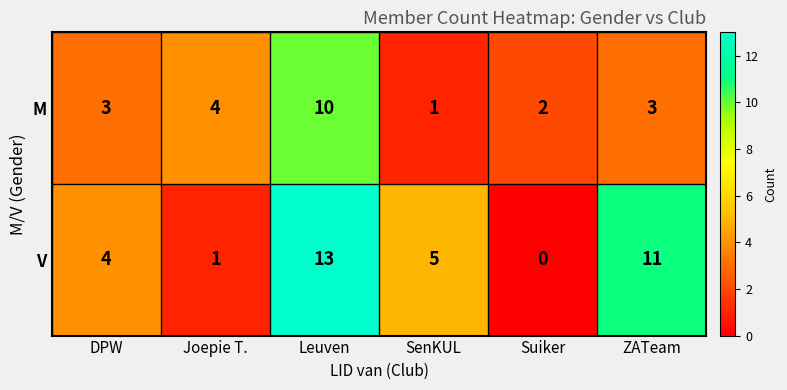

The V series shows 4 at Leuven. True or false?

False